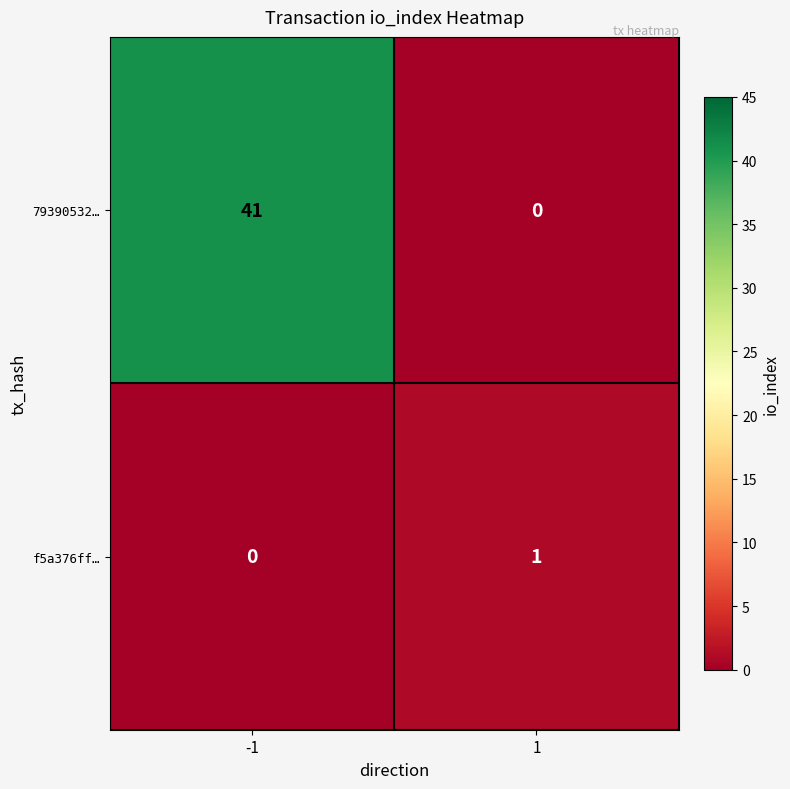

What is the total value across all series at 1?

1